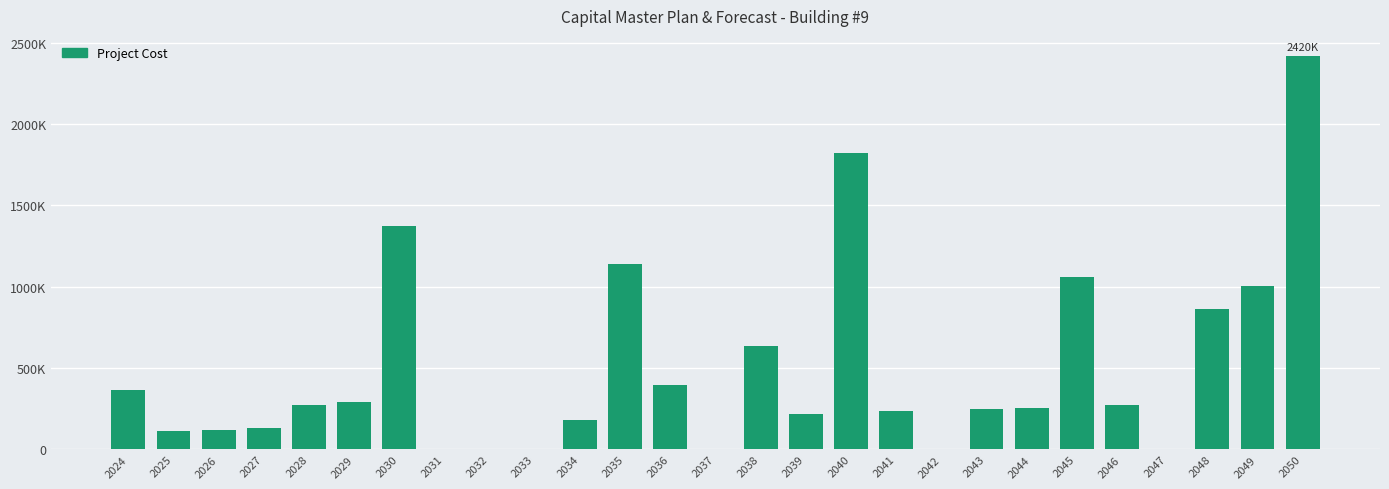

At which label does the data first exceed 257500?

2024